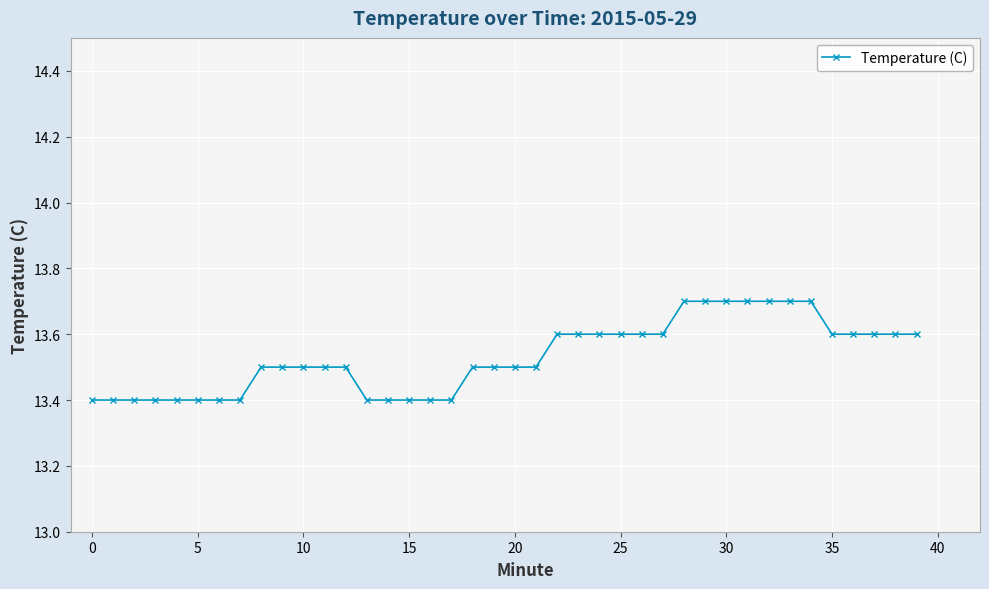

What is the average value?

13.5